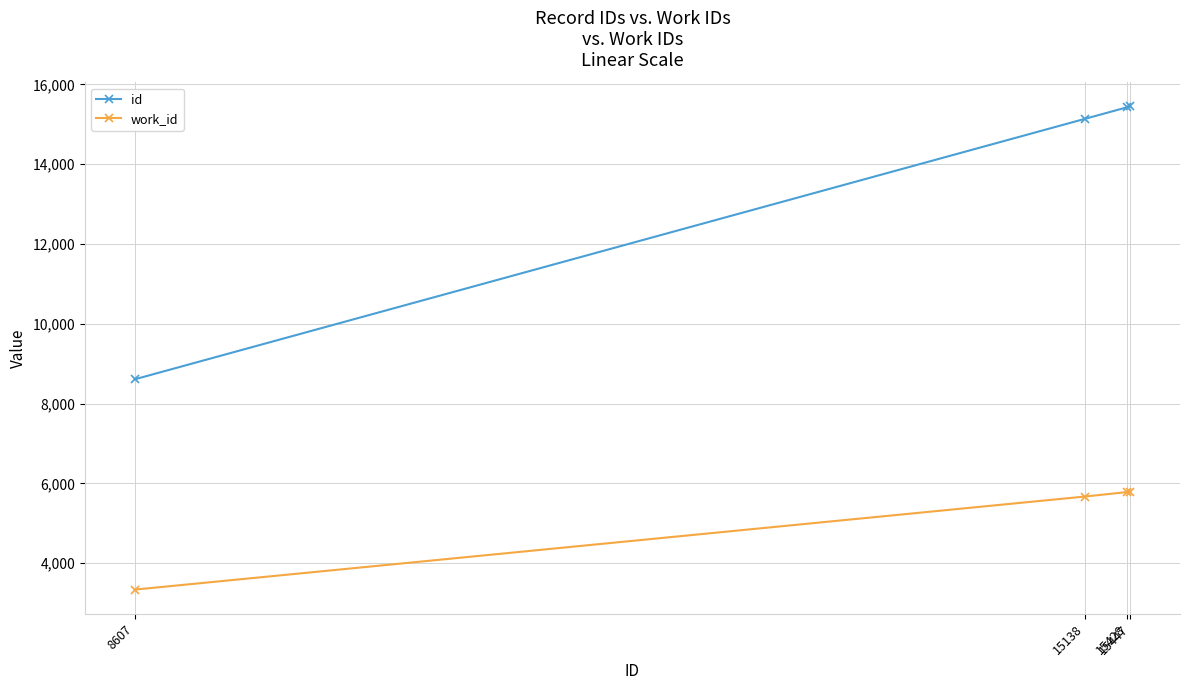

True or false: work_id and id cross at least once.

False